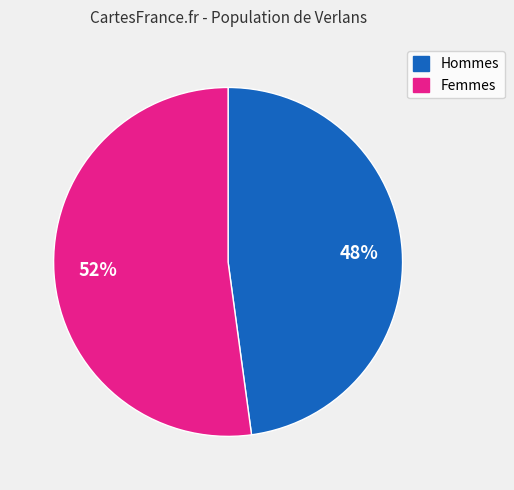

Is there a majority slice in this chart?

Yes